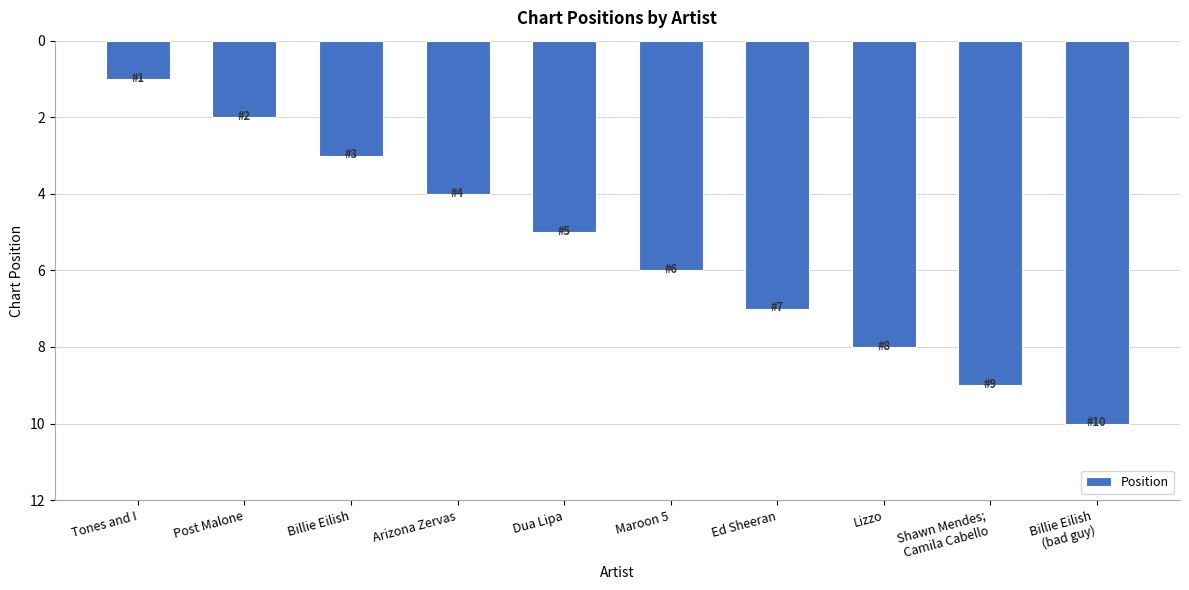

The value at Shawn Mendes;
Camila Cabello is 2. True or false?

False